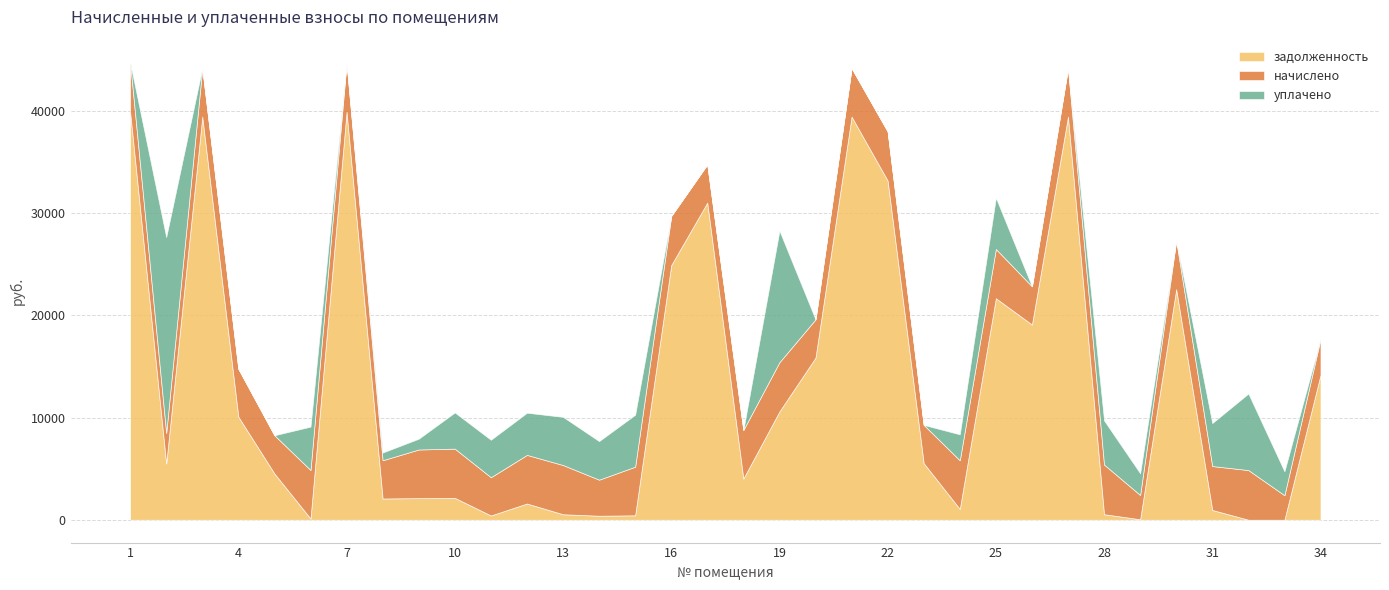

Rank the series at 5 from highest to lowest value.

задолженность, начислено, уплачено